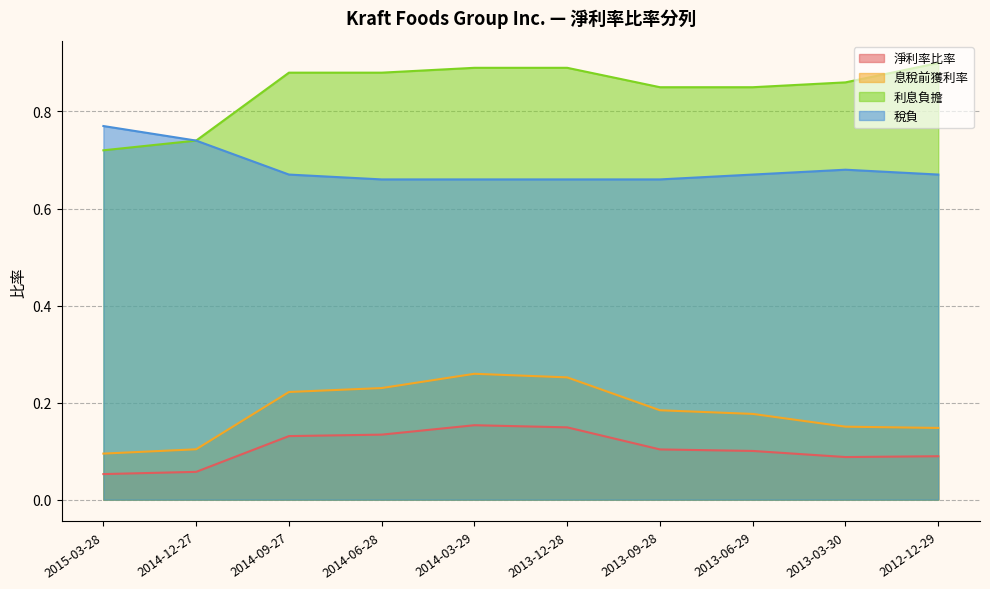

The value of 利息負擔 at 2012-12-29 is 0.9. True or false?

True